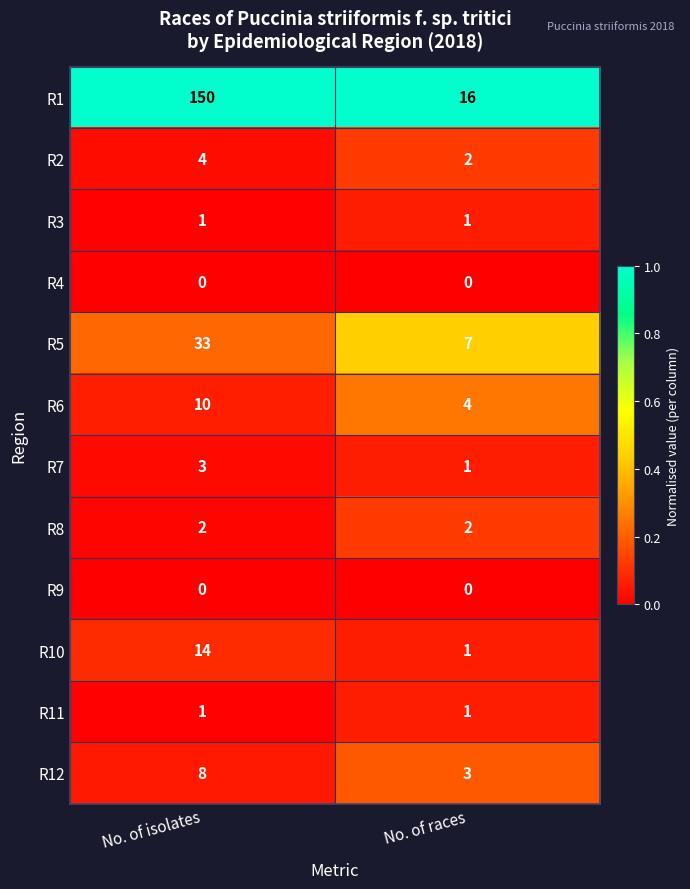

At which category is the sum across all series the highest?

No. of isolates